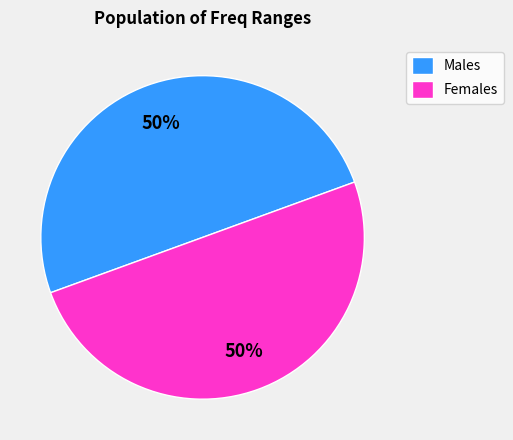

To the nearest percent, what percentage of the pie is Males?

50%